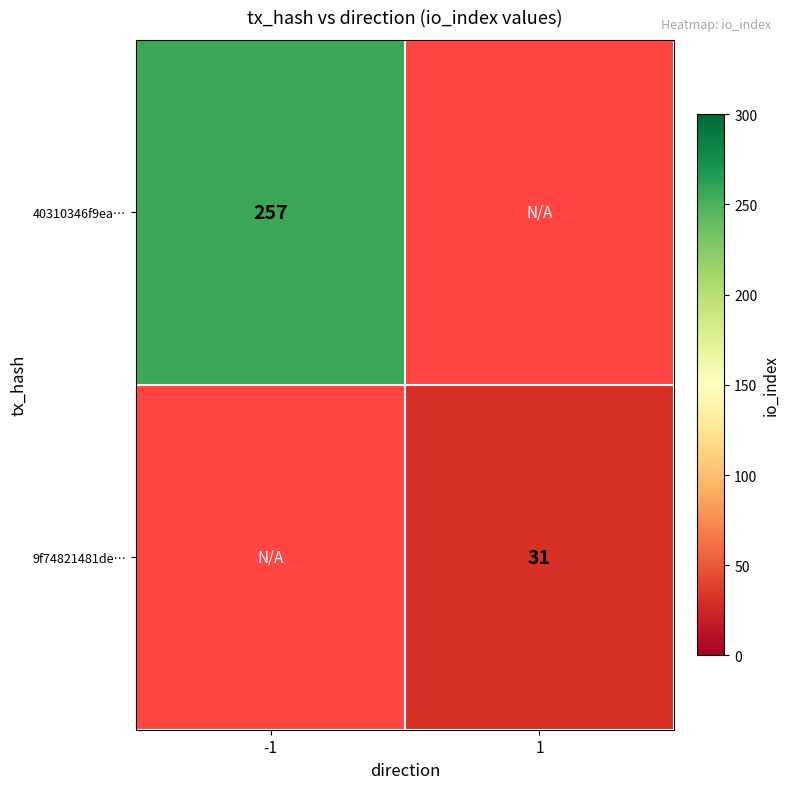

Is it true that 9f74821481de… equals 7.7 at 1?

False